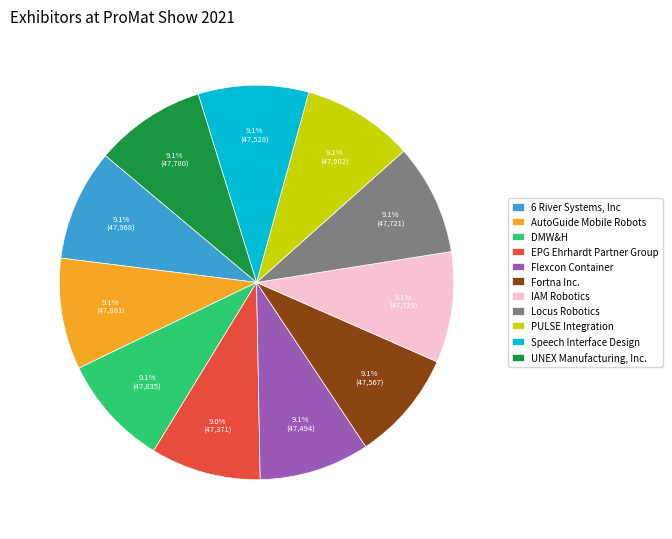

The UNEX Manufacturing, Inc. slice represents 9% of the pie. True or false?

True